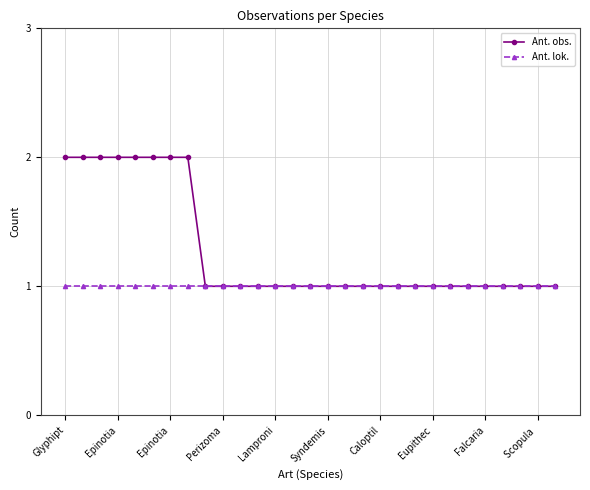

Rank the series by their maximum value, from lowest to highest.

Ant. lok., Ant. obs.